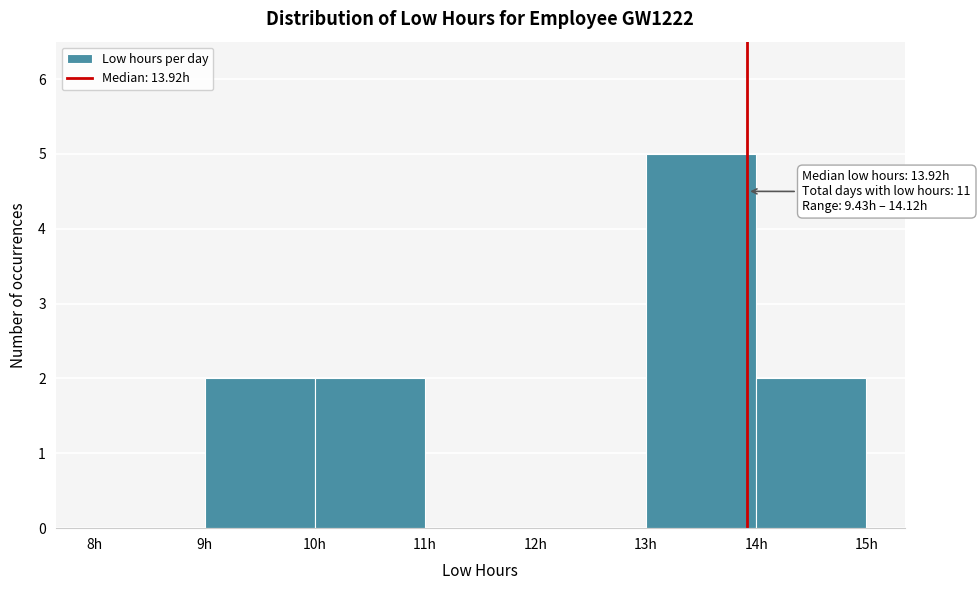

Over which range of the x-axis is the bar tallest?

13 to 14